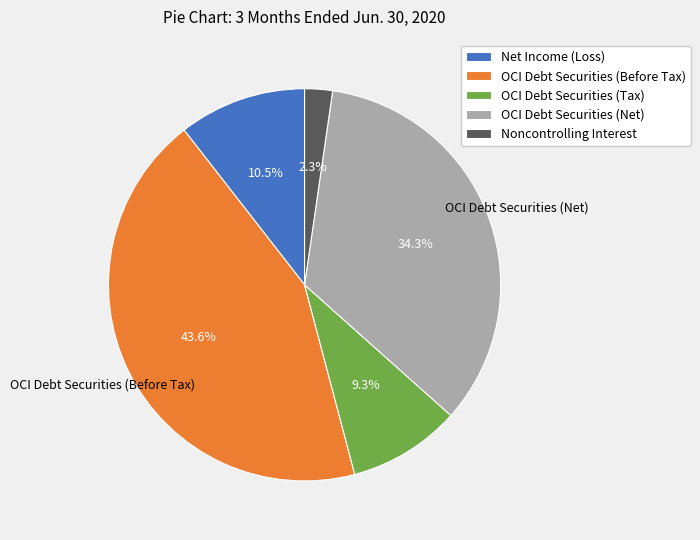

Which has a higher value, OCI Debt Securities (Tax) or Net Income (Loss)?

Net Income (Loss)